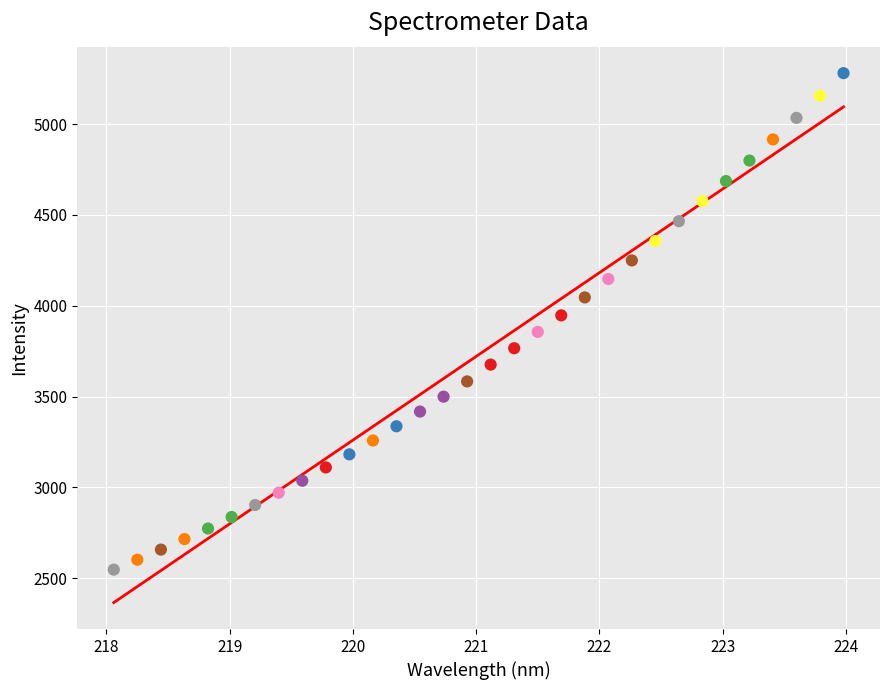

What is the range of Y values (max minus min)?

2732.7